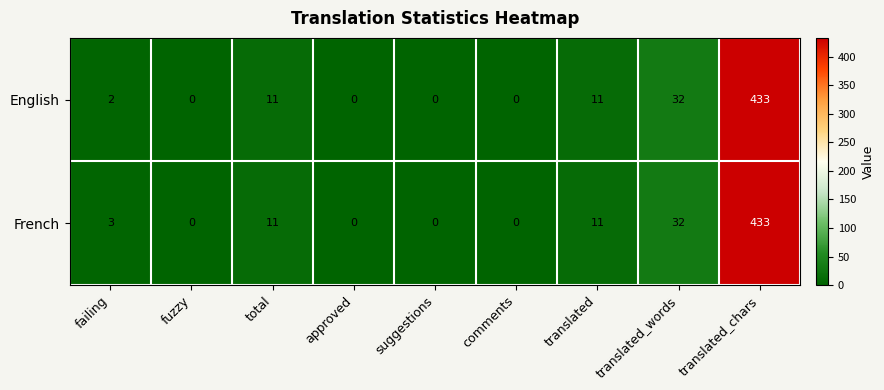

At which label does English reach its minimum?

fuzzy